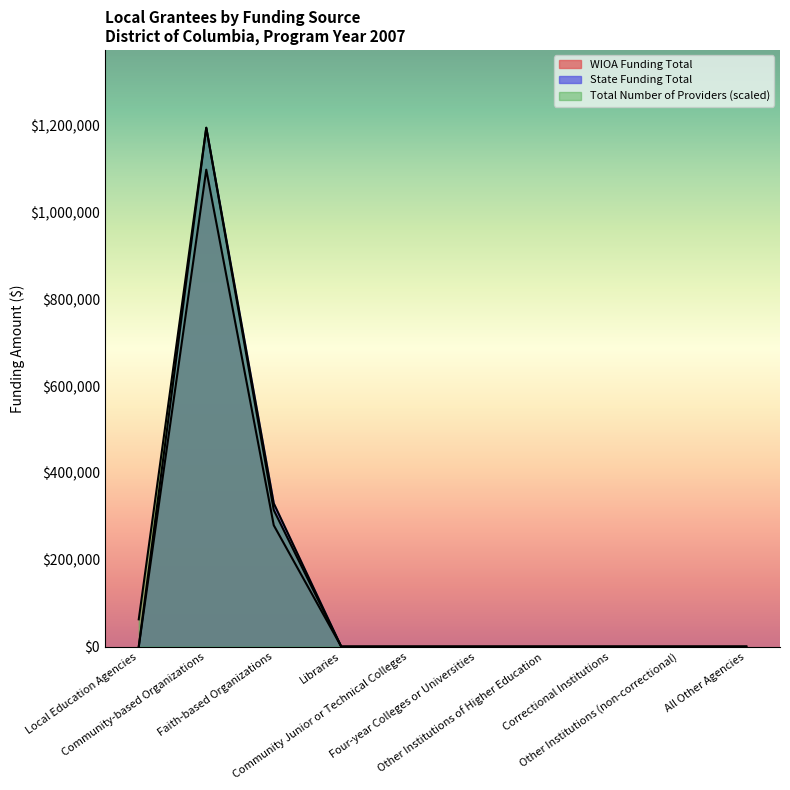

Reading right to left, transcribe all the data shown in this chart.

WIOA Funding Total: All Other Agencies=0.0	Other Institutions (non-correctional)=0.0	Correctional Institutions=0.0	Other Institutions of Higher Education=0.0	Four-year Colleges or Universities=0.0	Community Junior or Technical Colleges=0.0	Libraries=0.0	Faith-based Organizations=279513.0	Community-based Organizations=1098439.0	Local Education Agencies=0.0
State Funding Total: All Other Agencies=0.0	Other Institutions (non-correctional)=0.0	Correctional Institutions=0.0	Other Institutions of Higher Education=0.0	Four-year Colleges or Universities=0.0	Community Junior or Technical Colleges=0.0	Libraries=0.0	Faith-based Organizations=330000.0	Community-based Organizations=1195000.0	Local Education Agencies=0.0
Total Number of Providers: All Other Agencies=0.0	Other Institutions (non-correctional)=0.0	Correctional Institutions=0.0	Other Institutions of Higher Education=0.0	Four-year Colleges or Universities=0.0	Community Junior or Technical Colleges=0.0	Libraries=0.0	Faith-based Organizations=314473.7	Community-based Organizations=1195000.0	Local Education Agencies=62894.7